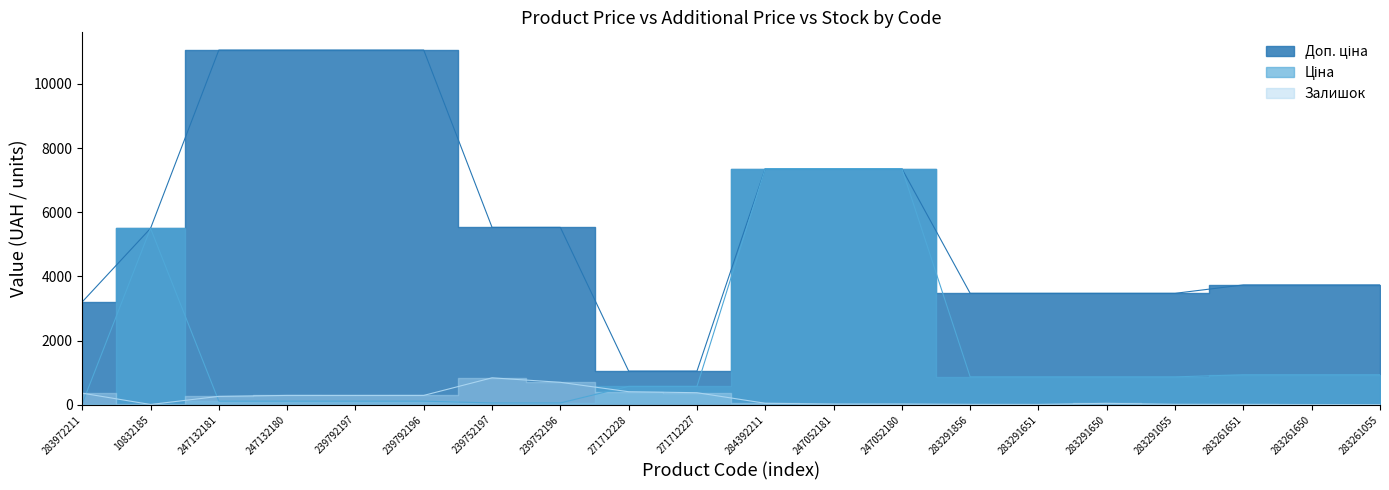

How many data points does each series have?

20